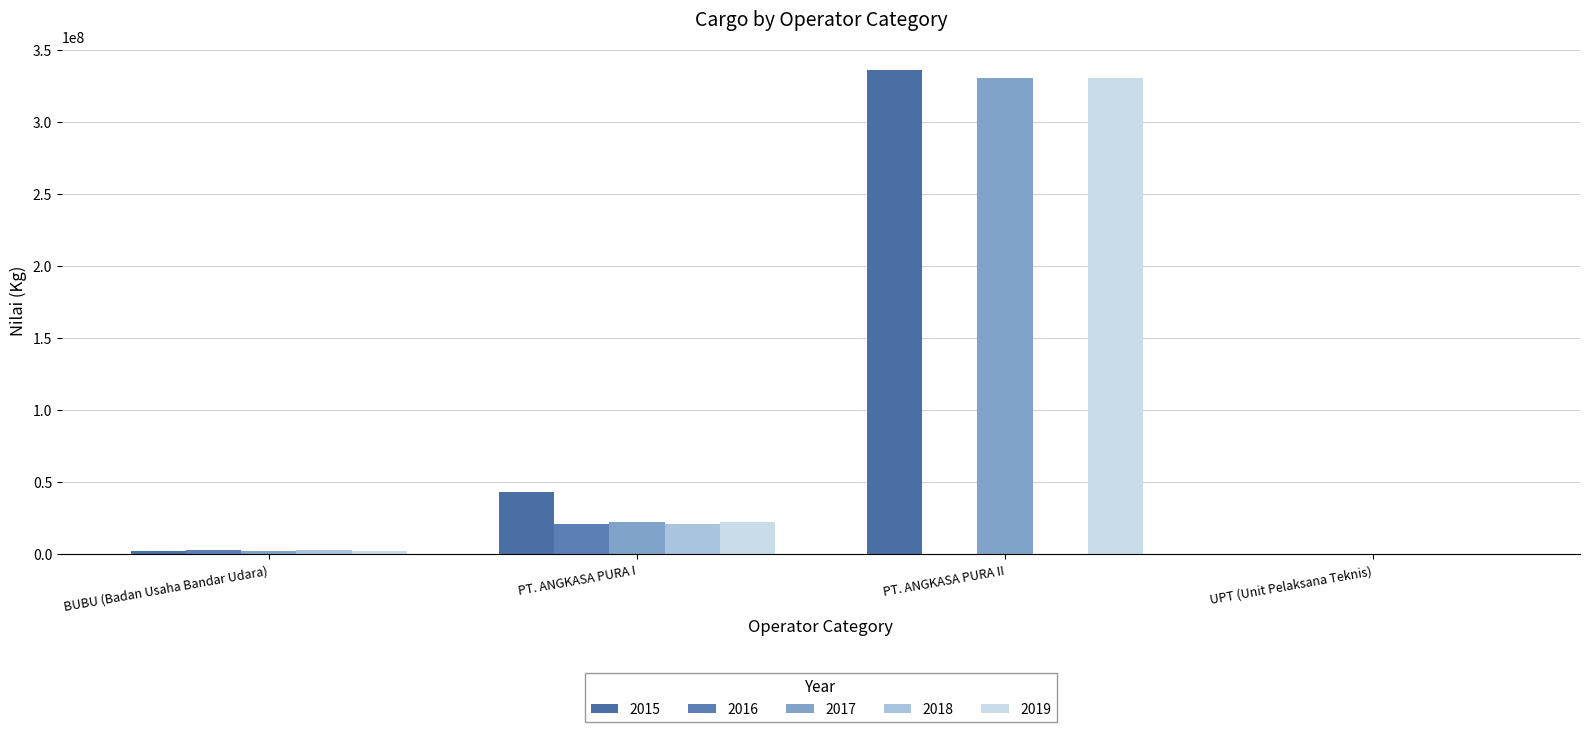

Are the bars horizontal?

No